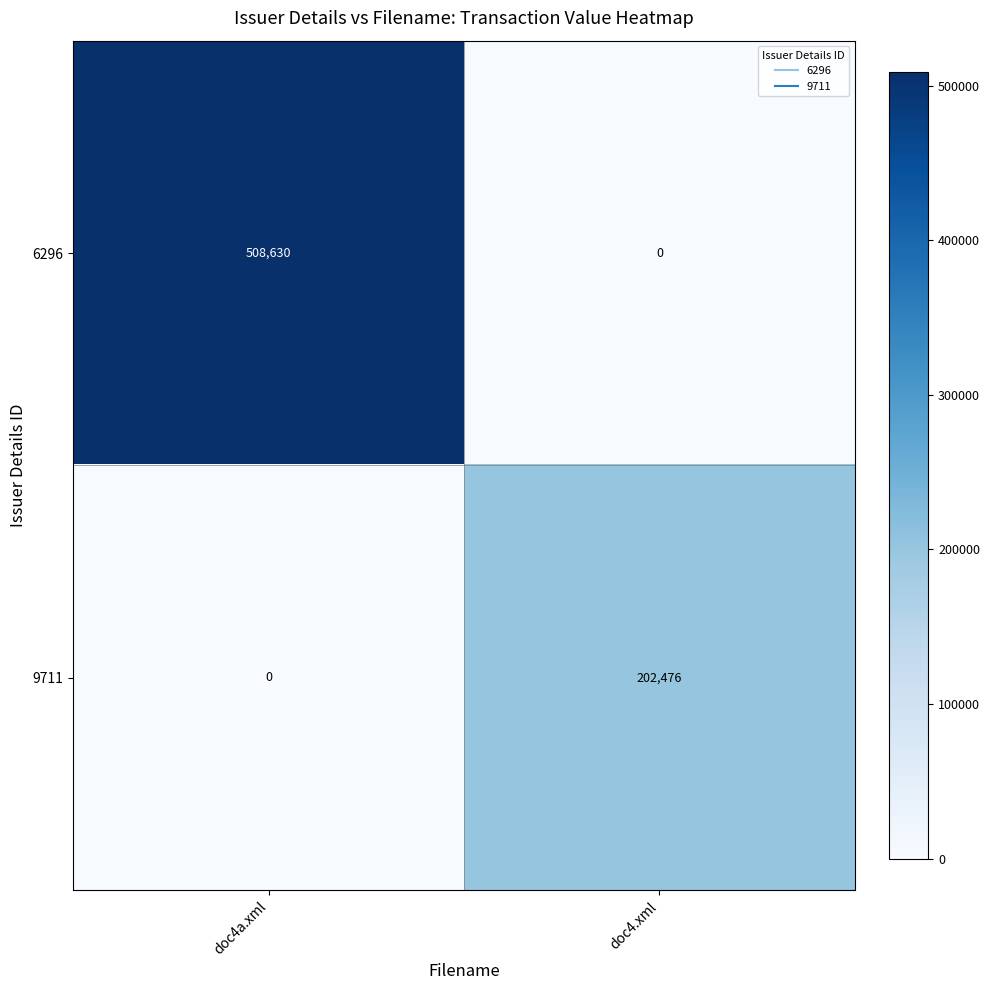

True or false: 9711 has a value of 0 at doc4a.xml.

True